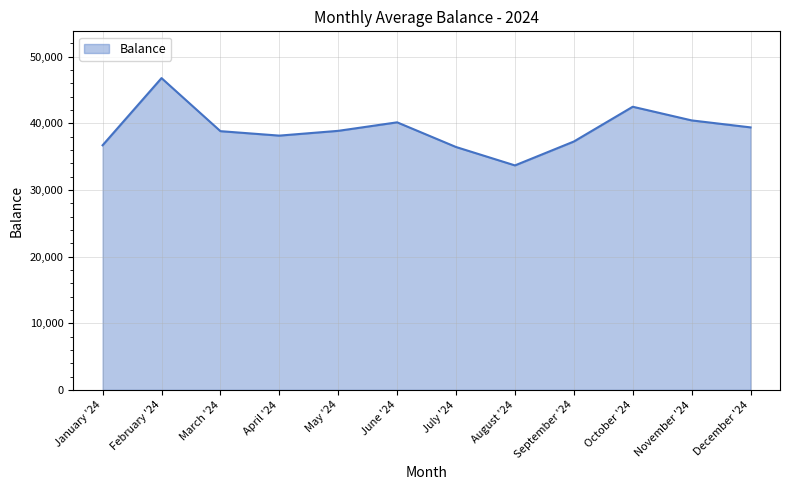

The value at August '24 is 33696.8. True or false?

True